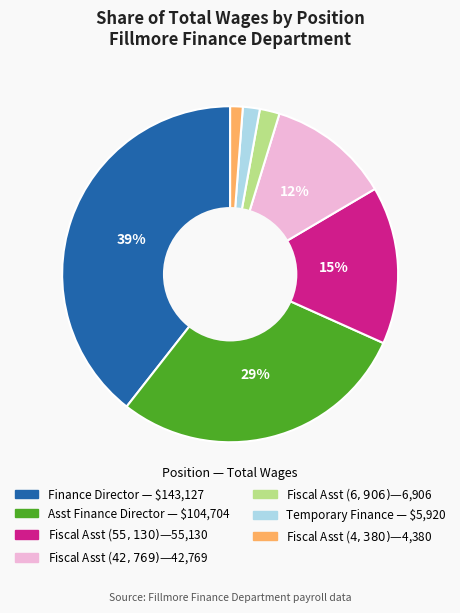

Does any single category account for the majority?

No